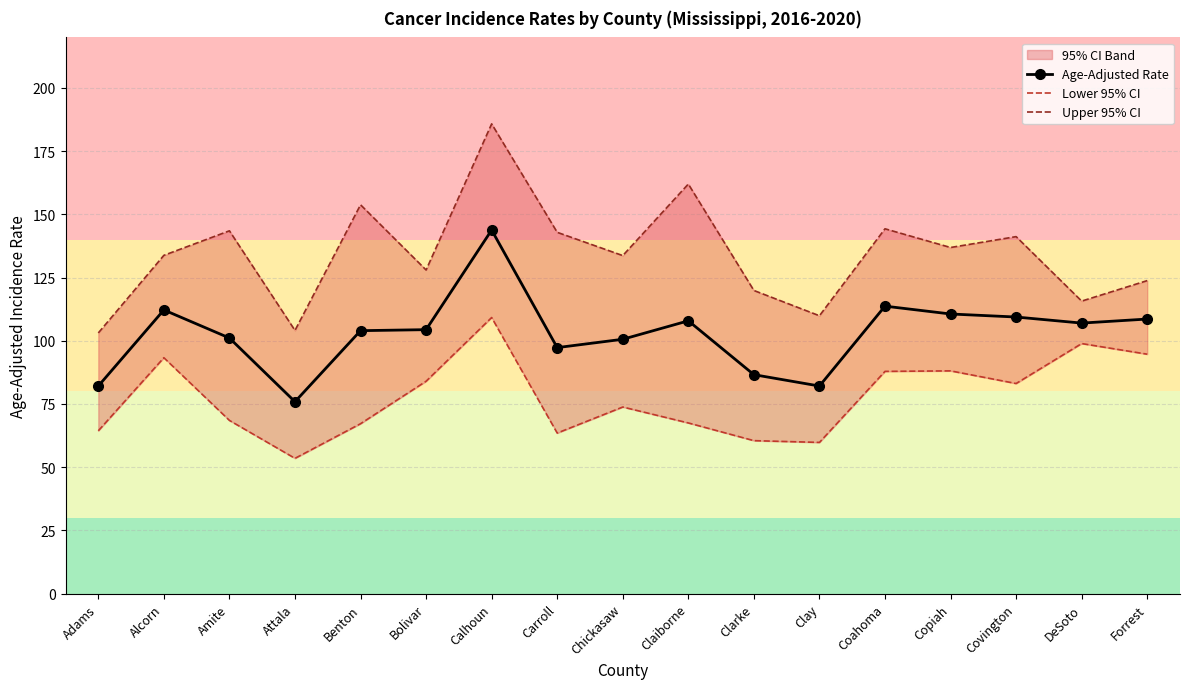

Which series changed the most between Coahoma and DeSoto?

Upper 95% CI